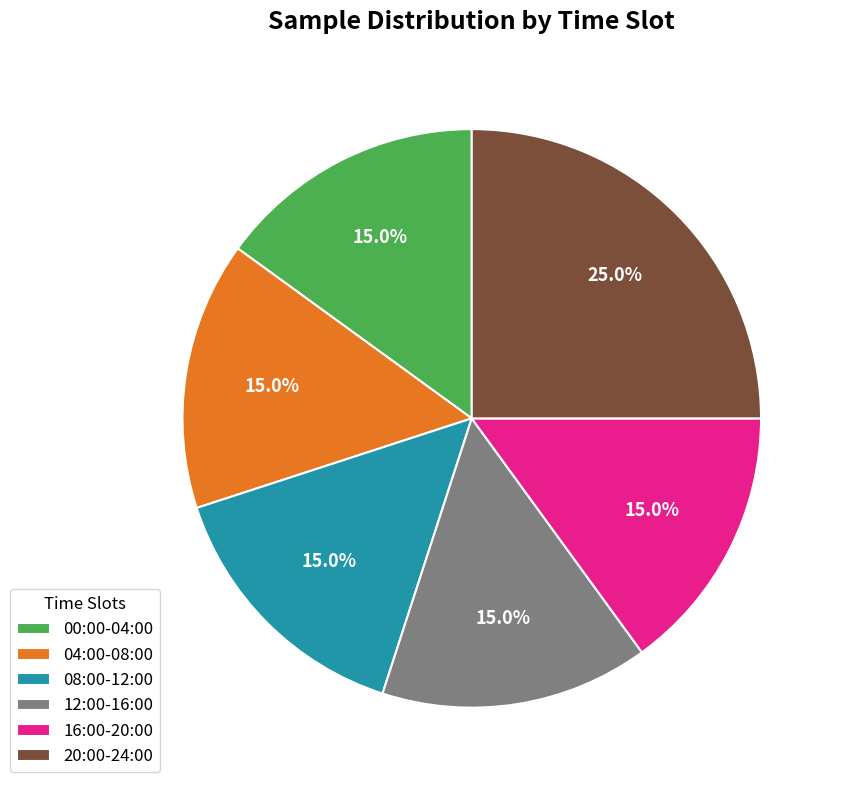

Which slice is the largest?

20:00-24:00